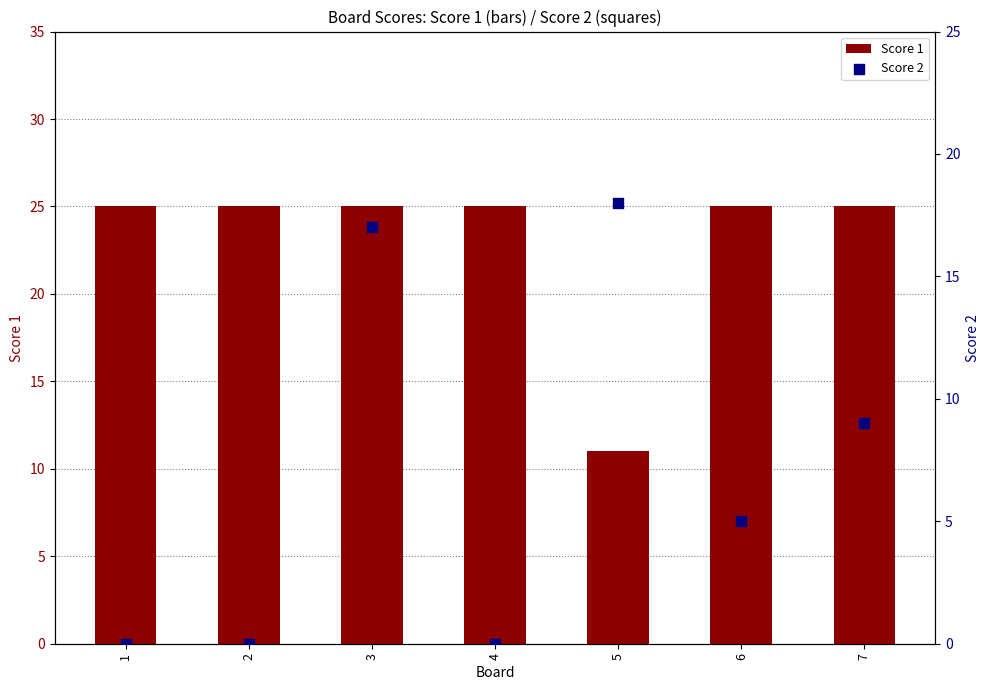

At how many categories does at least one series exceed 7?

7